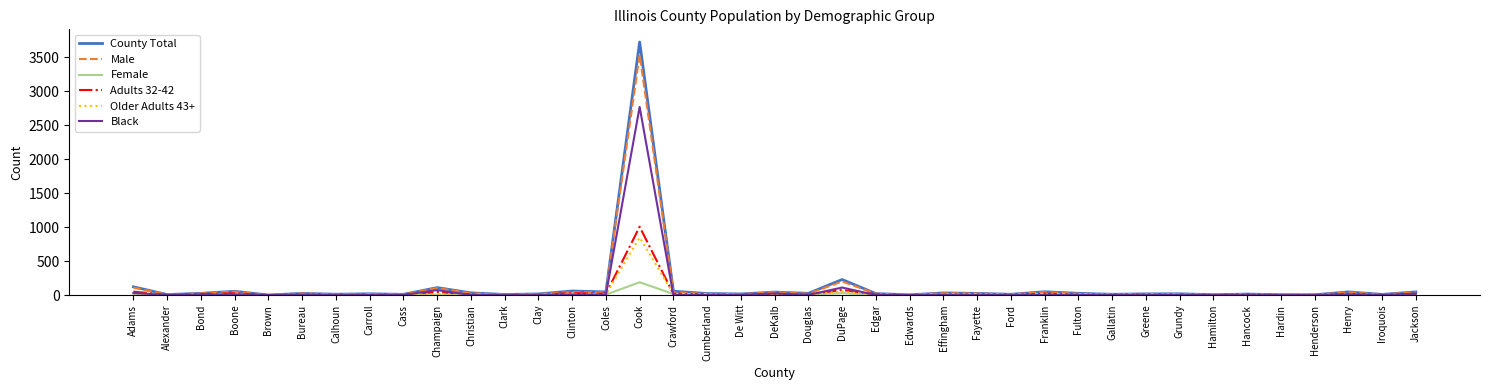

At how many categories does at least one series exceed 3445?

1